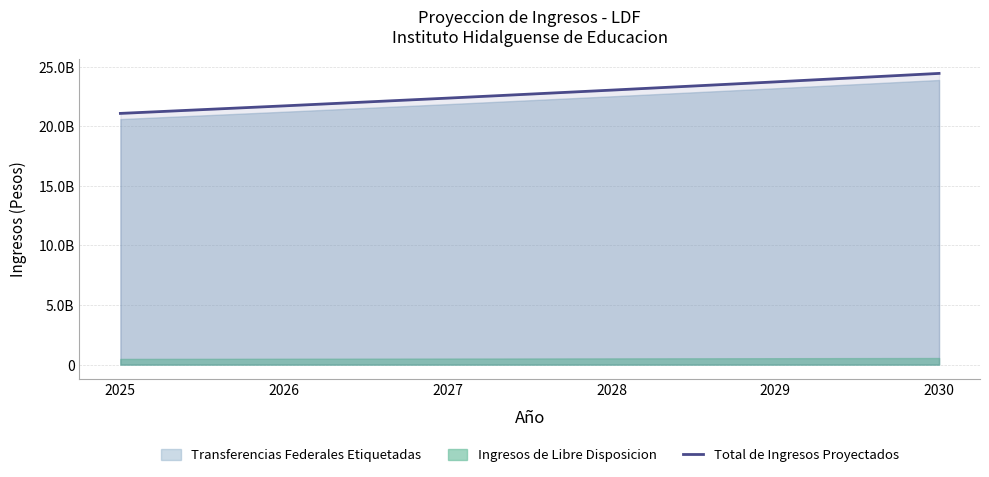

What is the difference between the second highest and minimum values?

2646945113.1